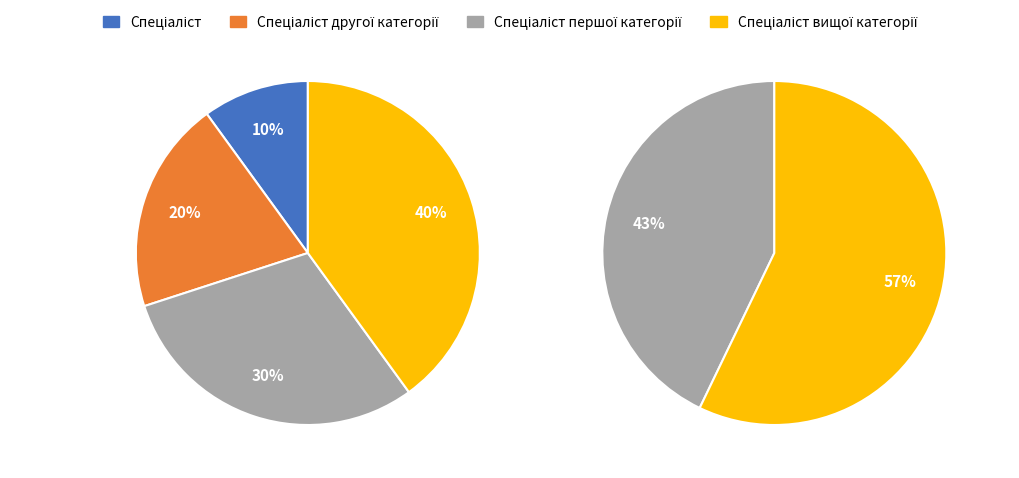

Which slice is the largest?

Спеціаліст вищої категорії